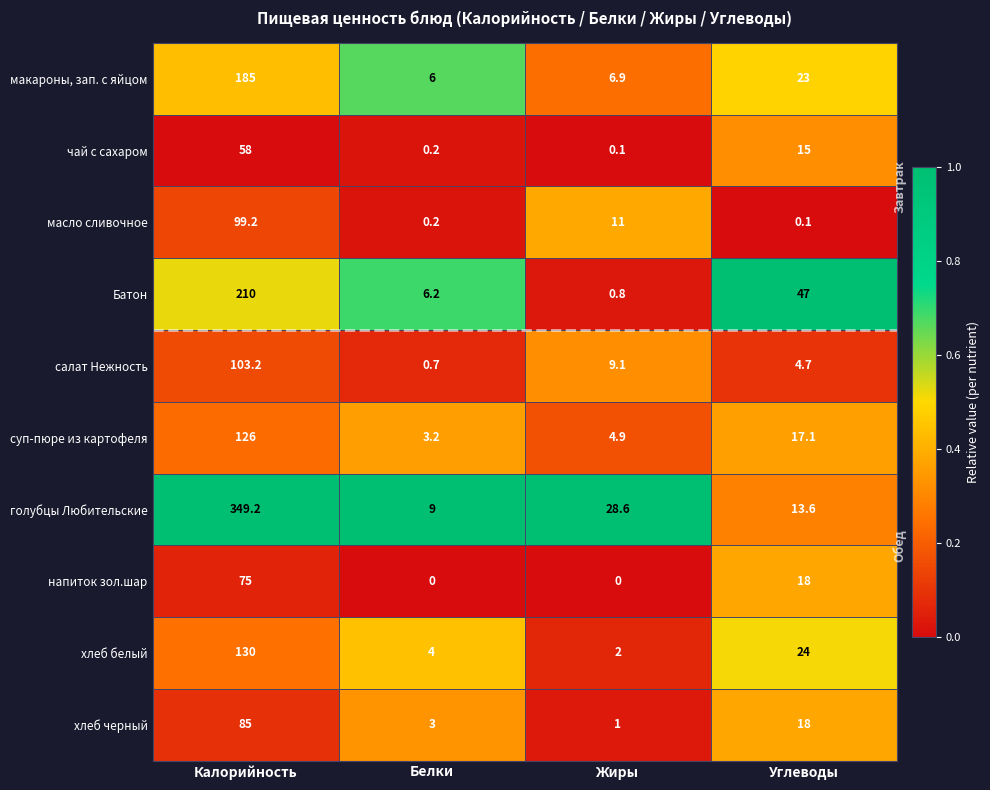

What is the spread (max minus min) of values at Белки?

9.0